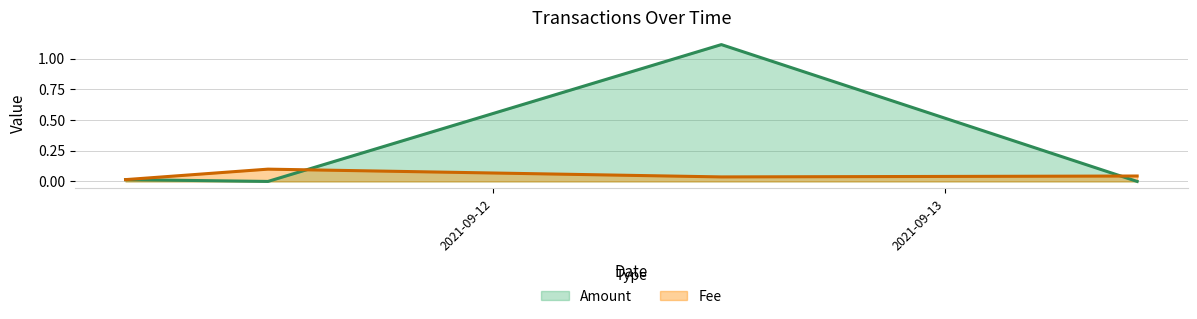

Which series has the largest total across all categories?

Amount